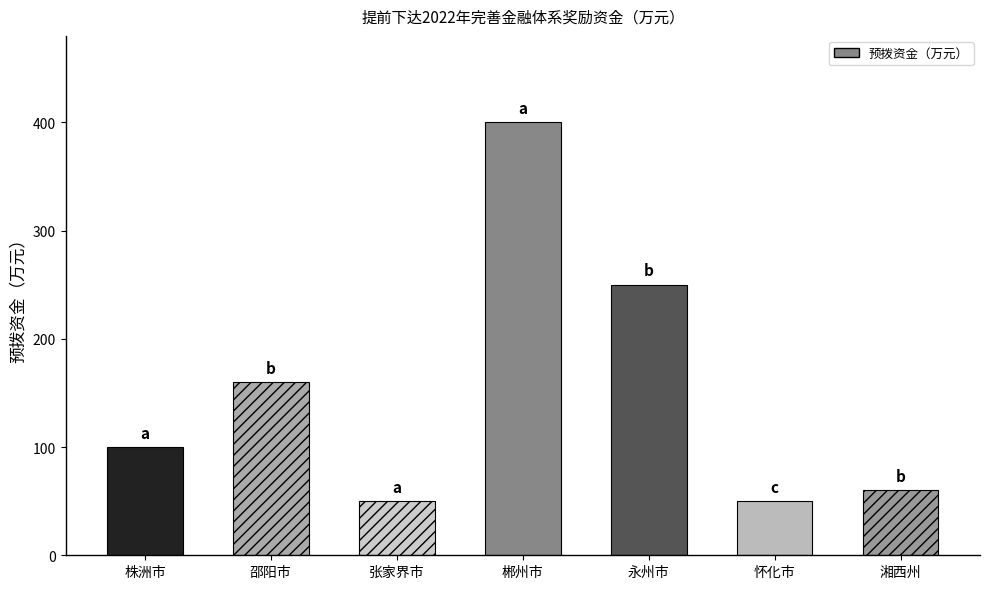

What is the difference between the values at 张家界市 and 永州市?

200